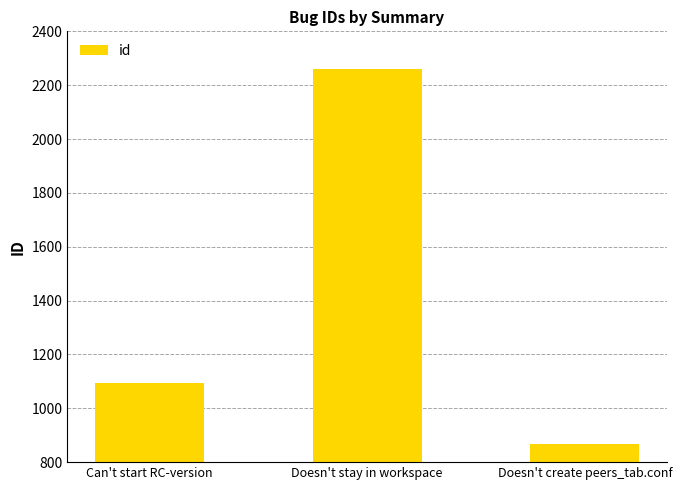

Reading left to right, transcribe all the data shown in this chart.

Can't start RC-version=1093	Doesn't stay in workspace=2260	Doesn't create peers_tab.conf=867